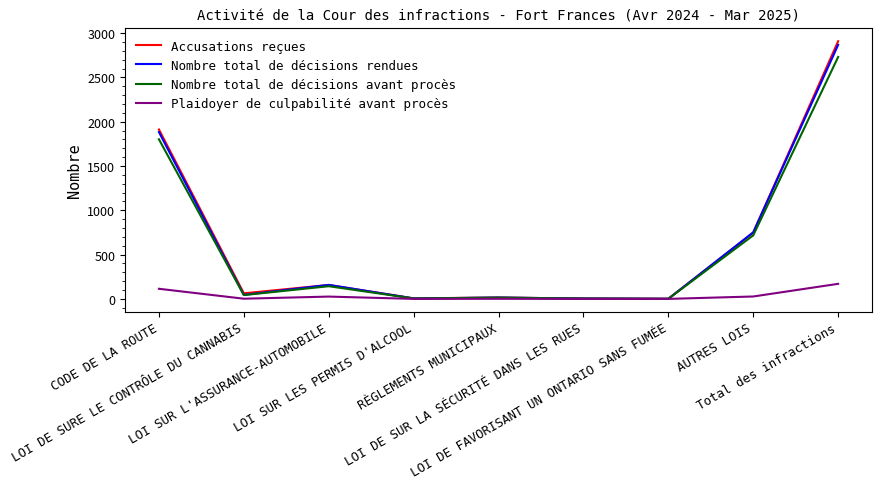

What is the sum of all Nombre total de décisions rendues values?

5729